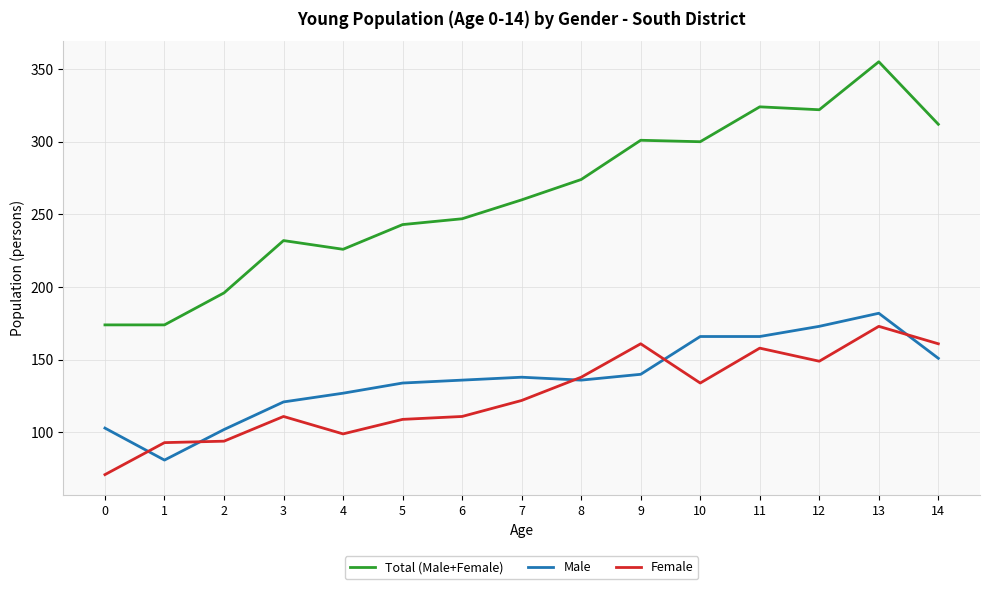

Read the Female value at 6.

111